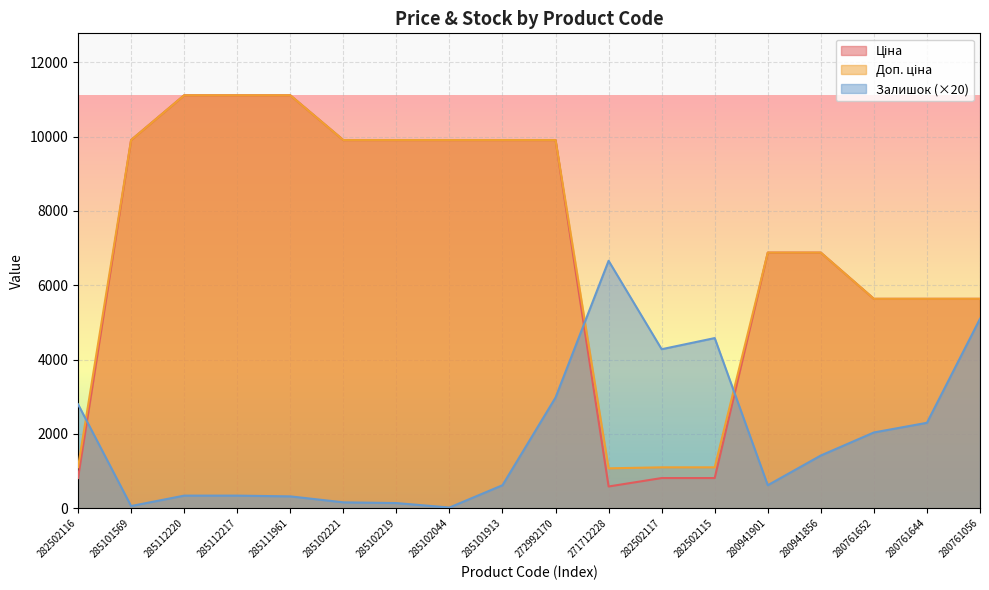

Is the value of Доп. ціна at 282502117 greater than the value of Ціна at 285102219?

No